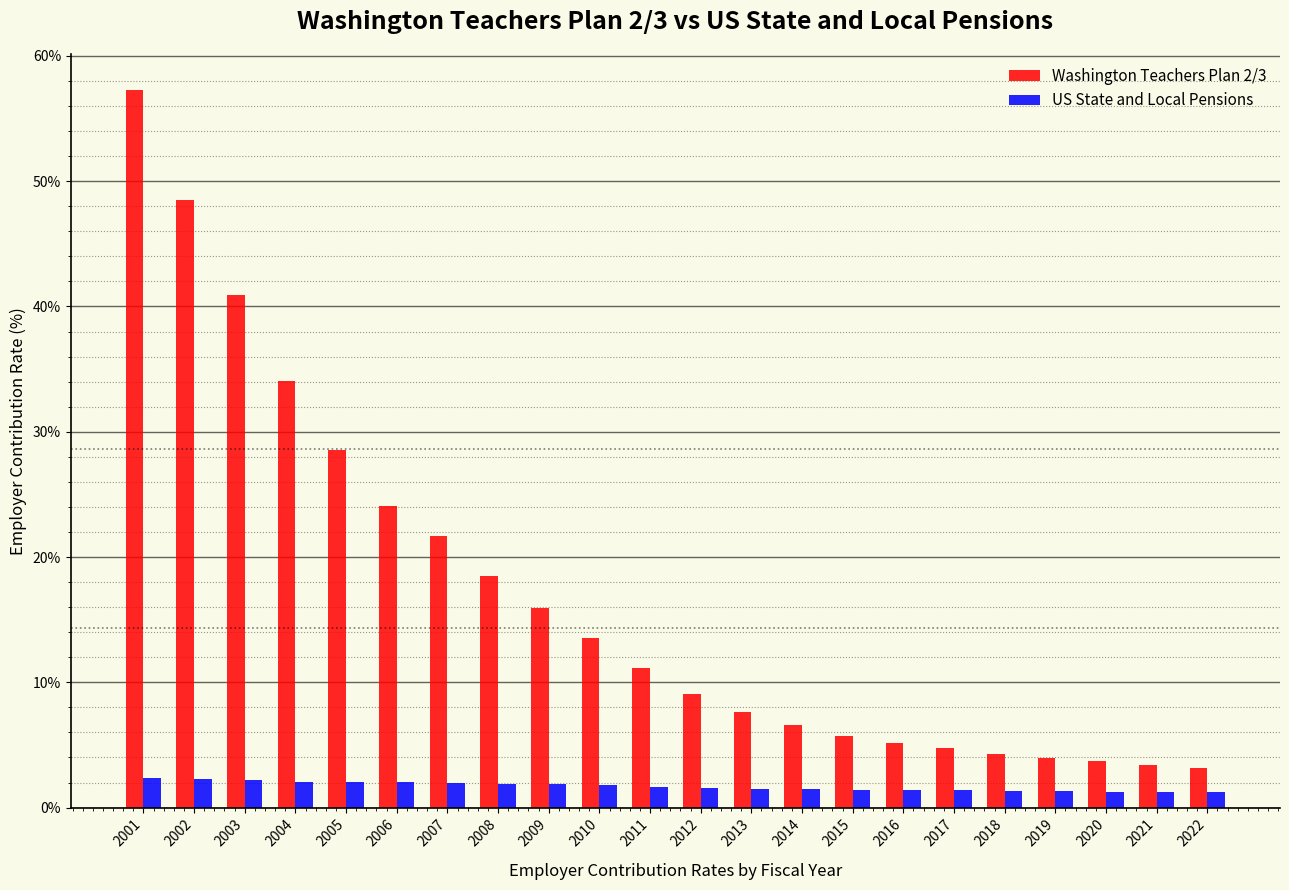

What is the total value across all series at 2012?

10.7